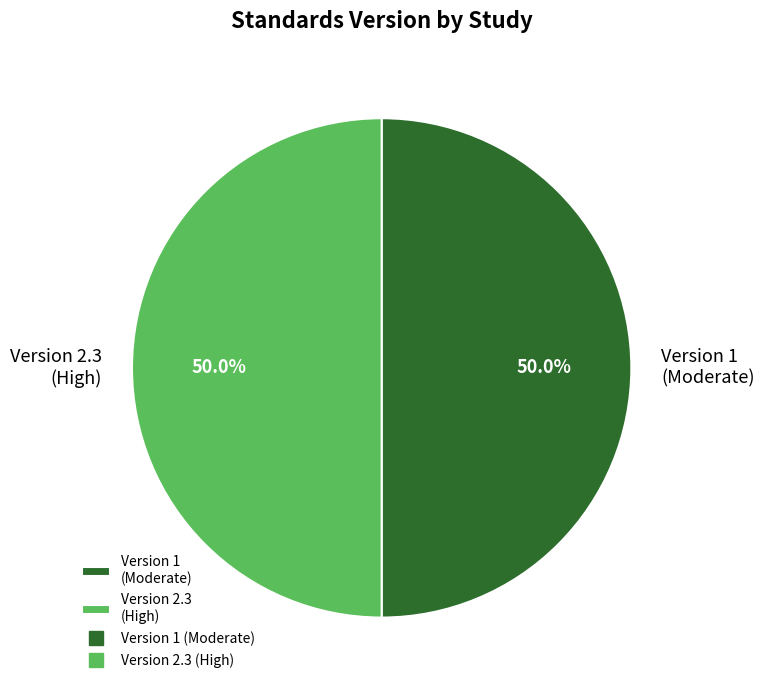

To the nearest percent, what is the average slice percentage?

50%